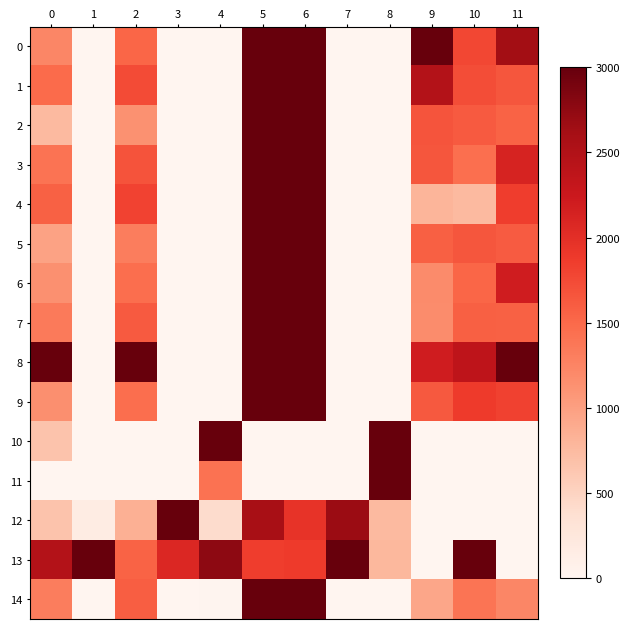

Count the number of data series in this chart.

15